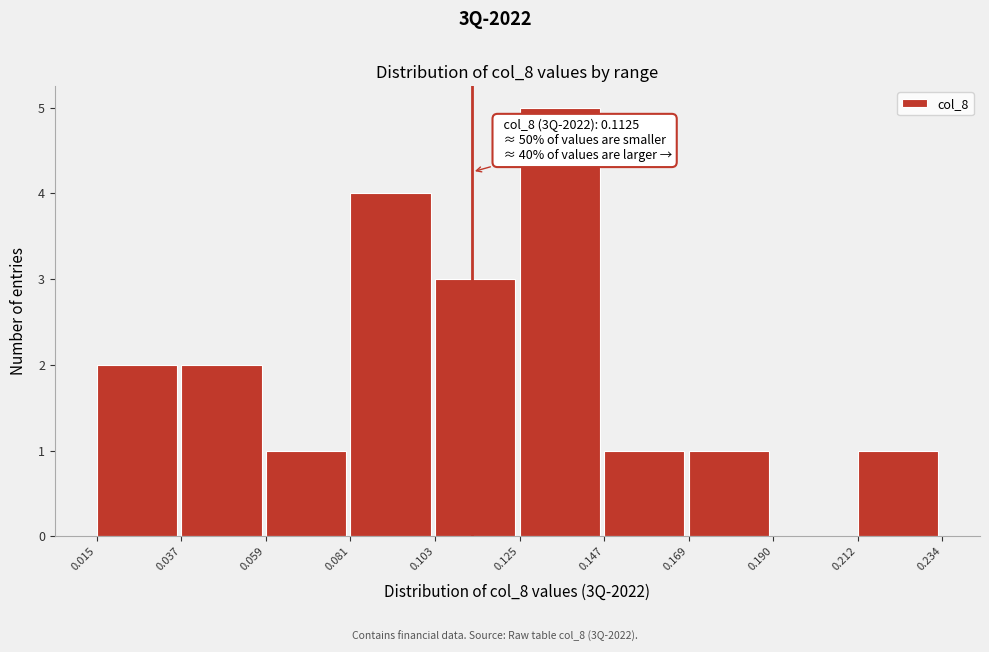

Which range on the x-axis has the tallest bar?

0.125 to 0.147